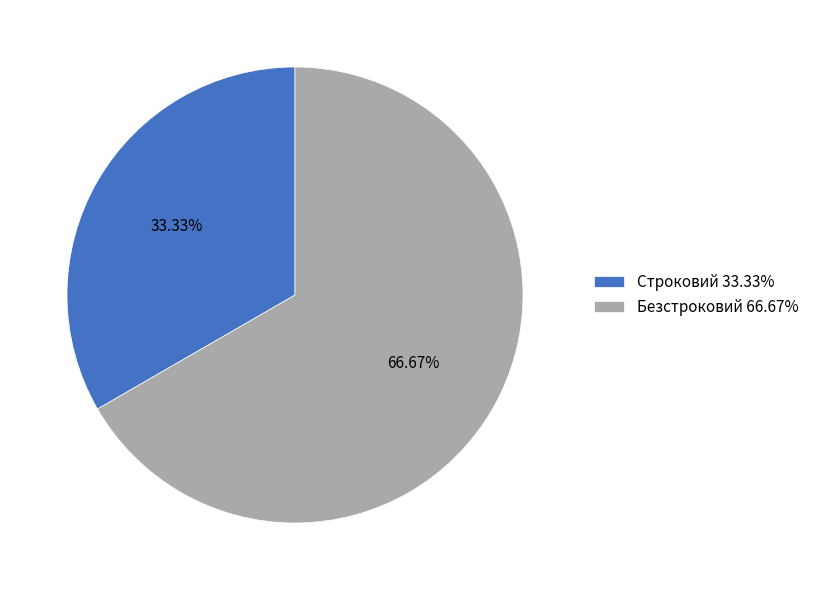

Count the number of slices in the pie.

2